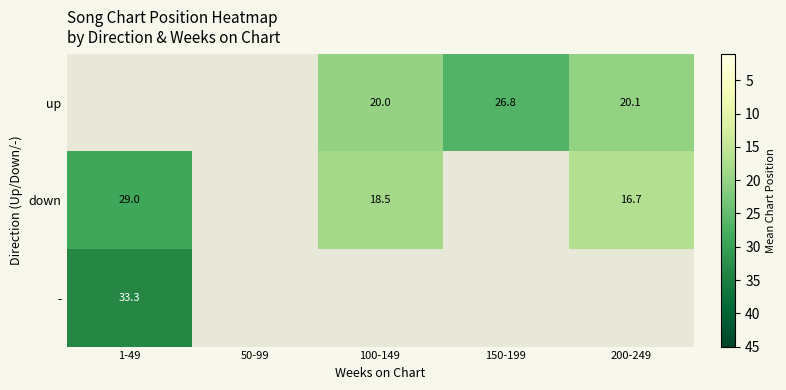

How many distinct data groups are displayed?

3